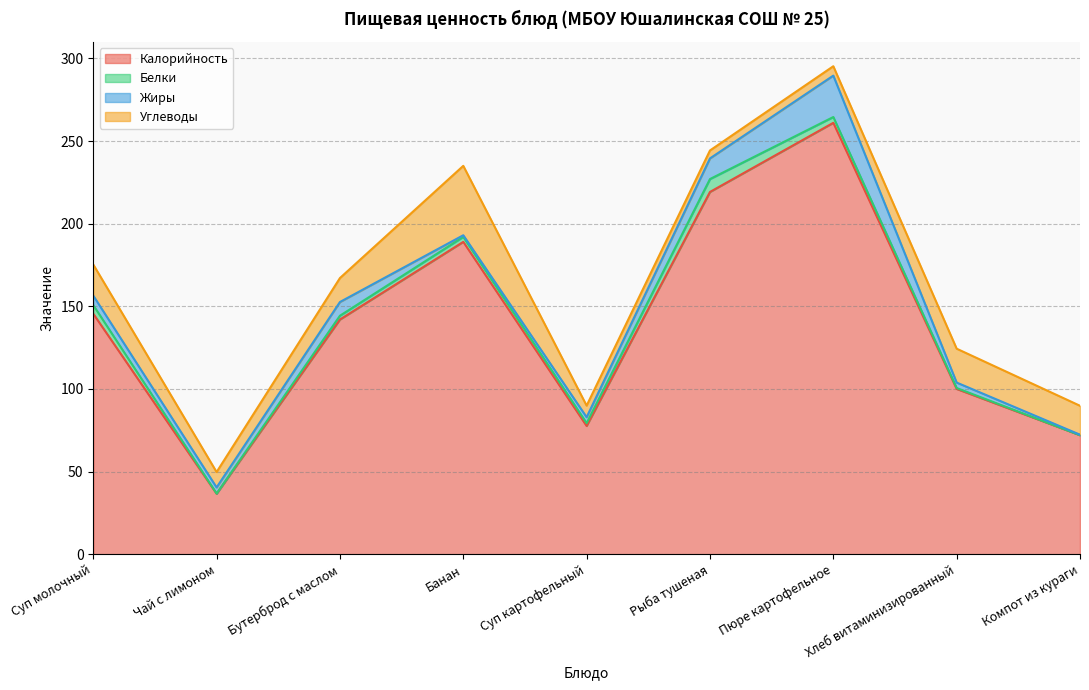

What is the value of the Калорийность point at the 5th from the left?

77.6